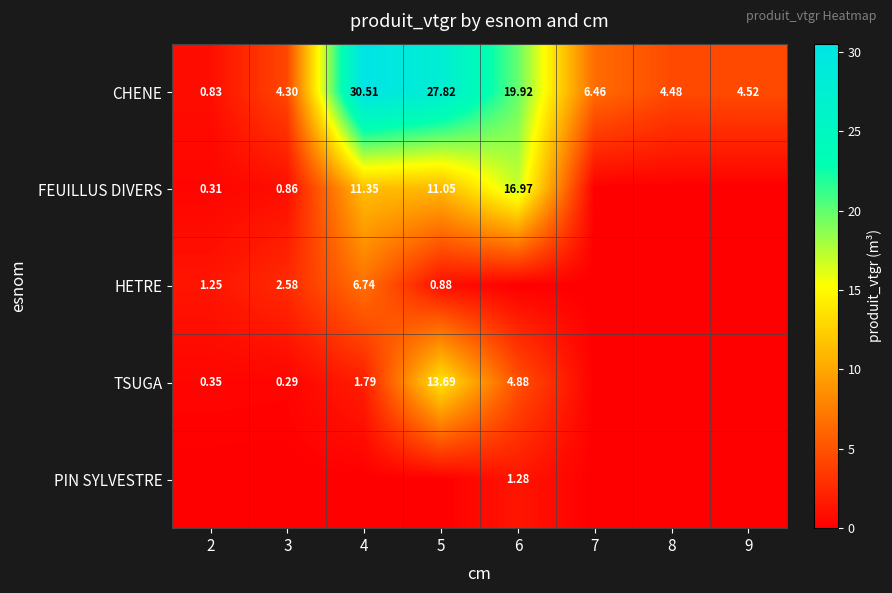

What is the average value of the CHENE series?

12.4